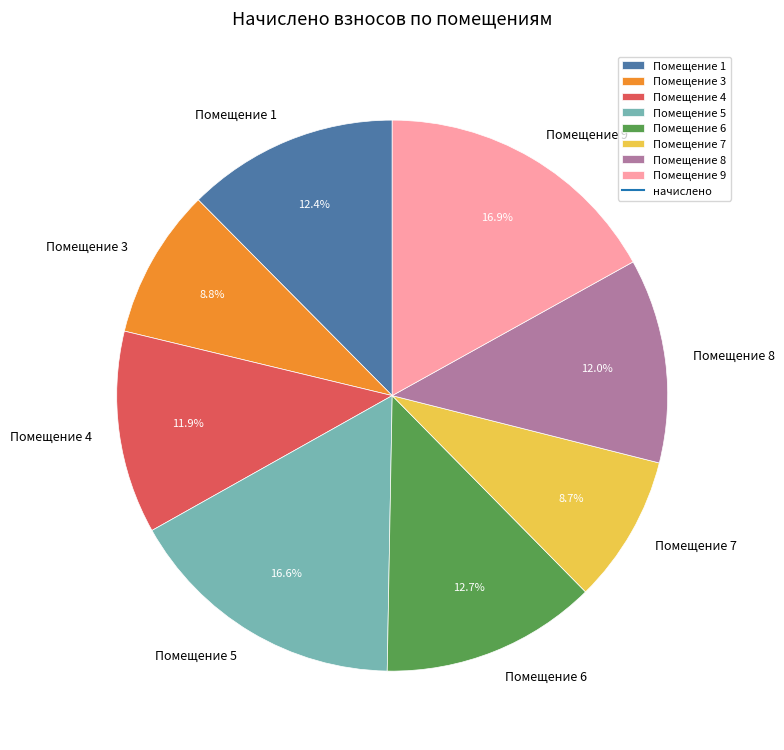

What is the total percentage of Помещение 8 and Помещение 5?

28.6%